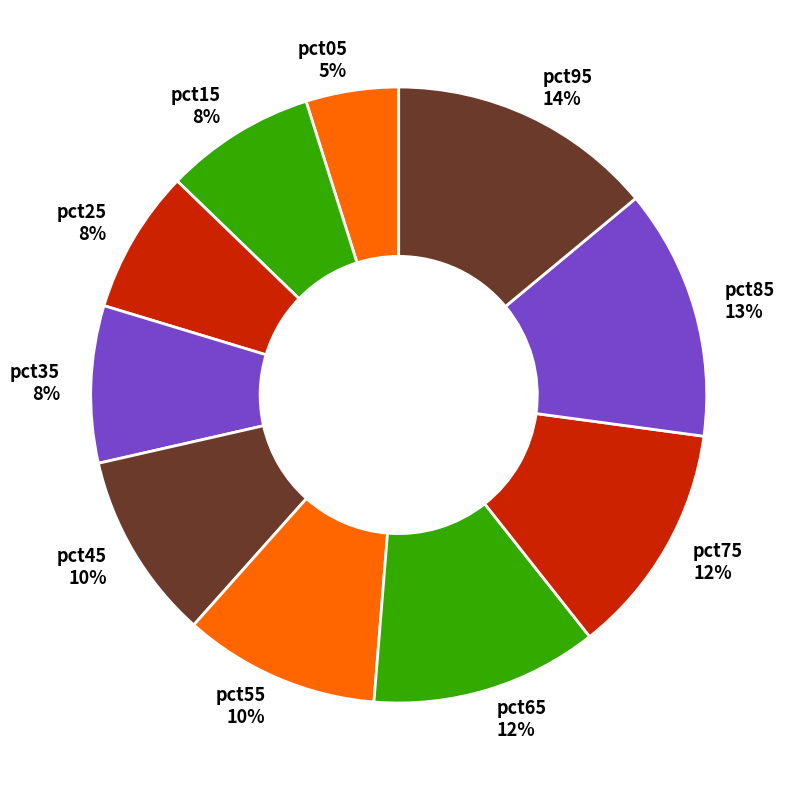

How many slices are in this pie chart?

10